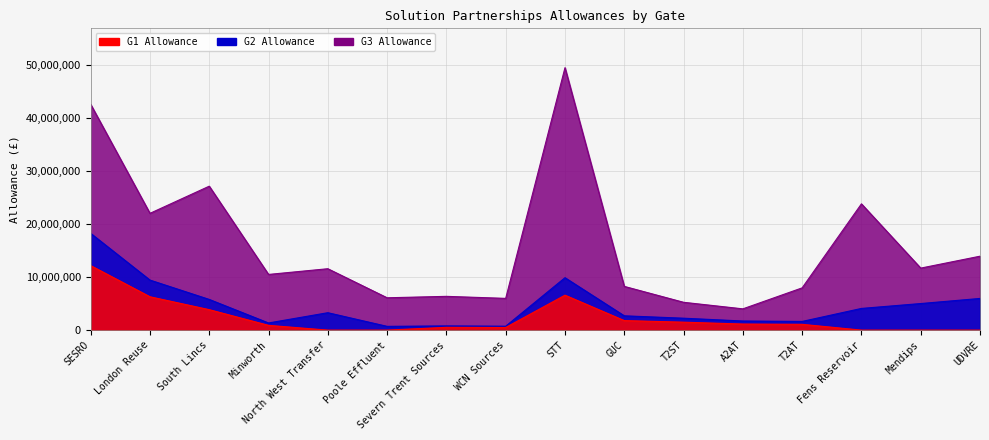

At which category does G1 reach its first local peak?

Severn Trent Sources